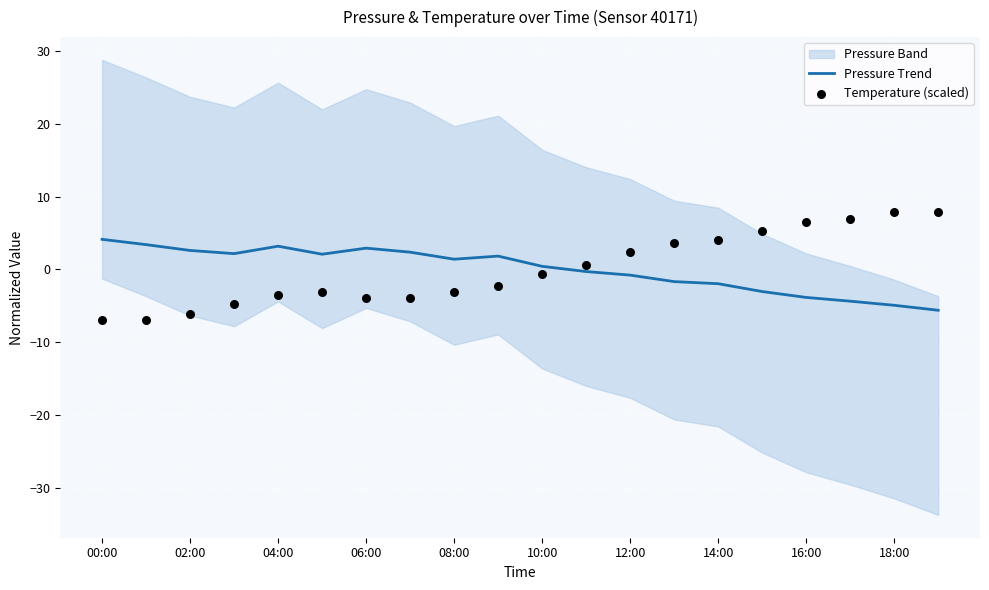

The Pressure Trend series shows 2.6 at 02:00. True or false?

True